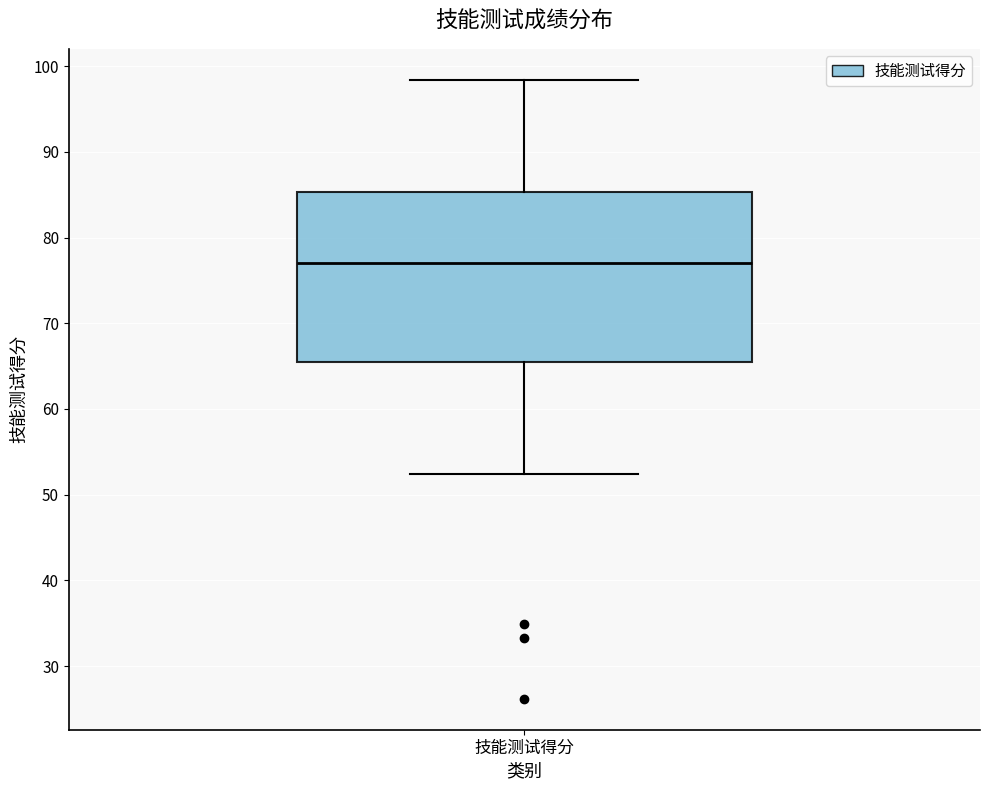

Read this box plot against the y-axis: the position of the median line, the range covered by the box, and the ends of both whiskers. The values are not printed on the chart, so give them approximately, as read against the axis.

median 77, box 65 to 85, whiskers 52 to 98